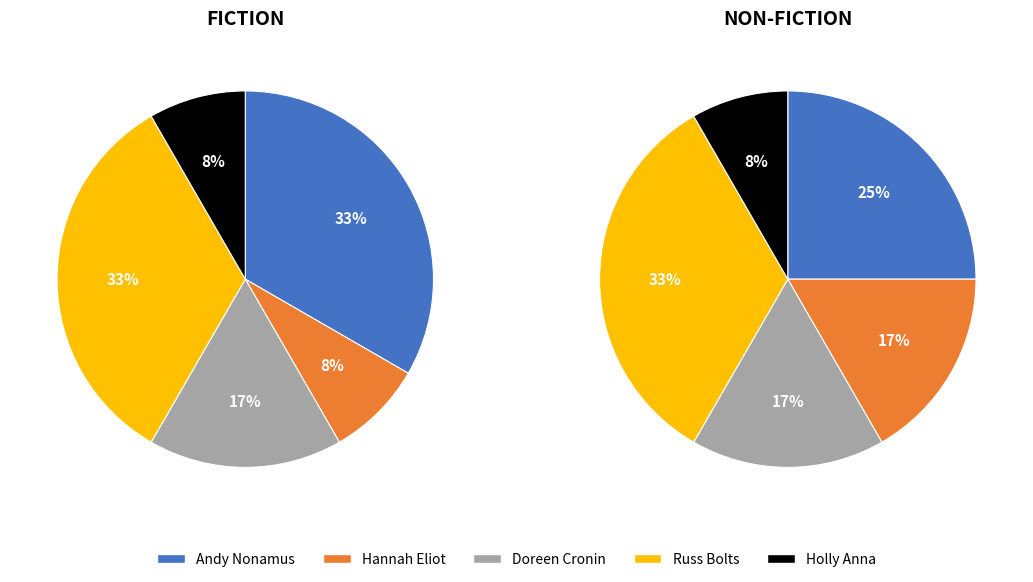

Is there any slice that represents more than half of the pie?

No